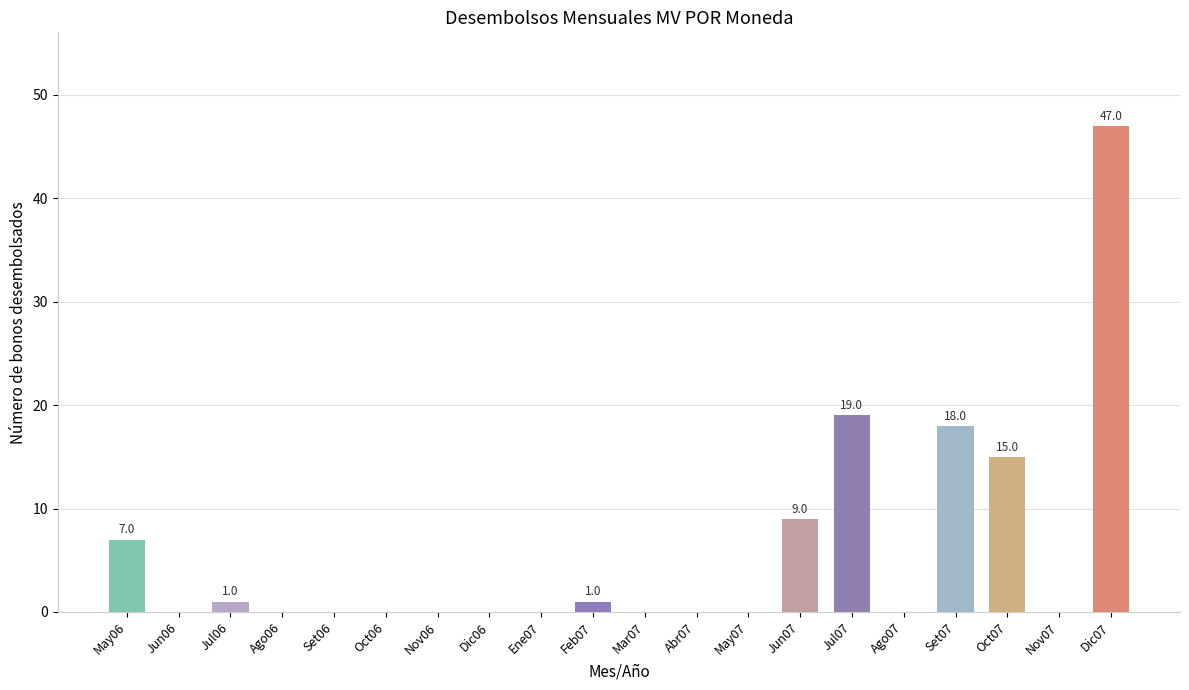

Are the bars grouped side by side (vs. stacked)?

No